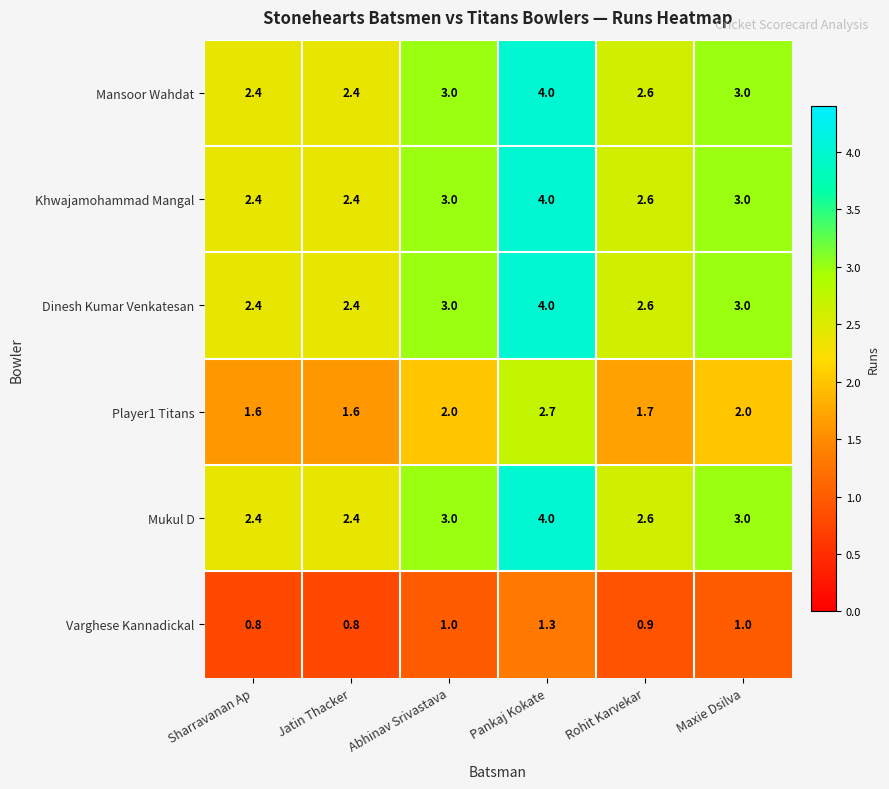

What is the difference between the maximum and minimum values in the Mukul D series?

1.6